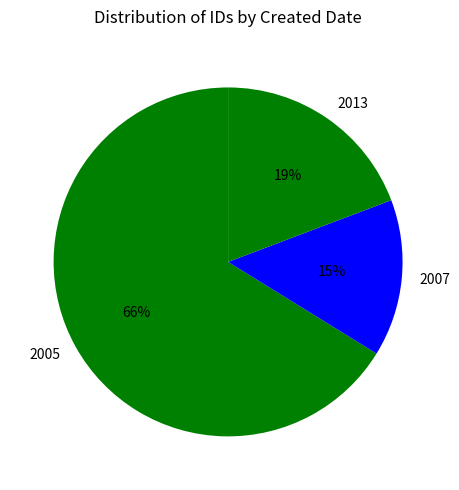

What percentage is the 2005 slice, to the nearest percent?

66%